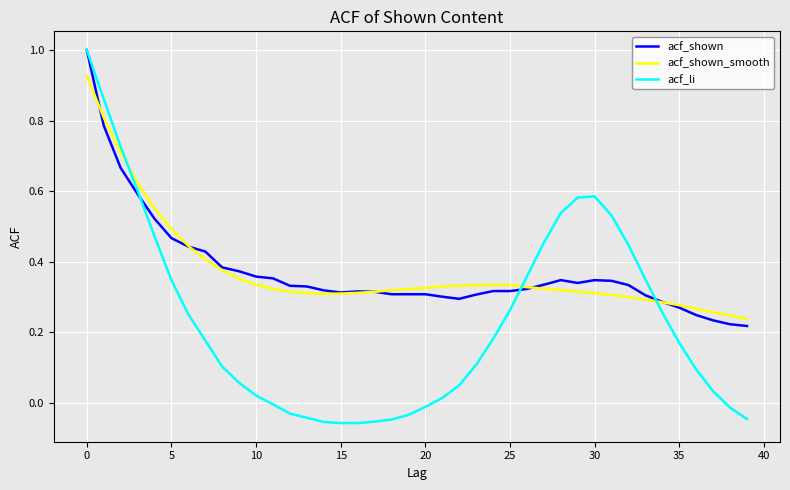

Which series has the widest spread of values?

acf_li